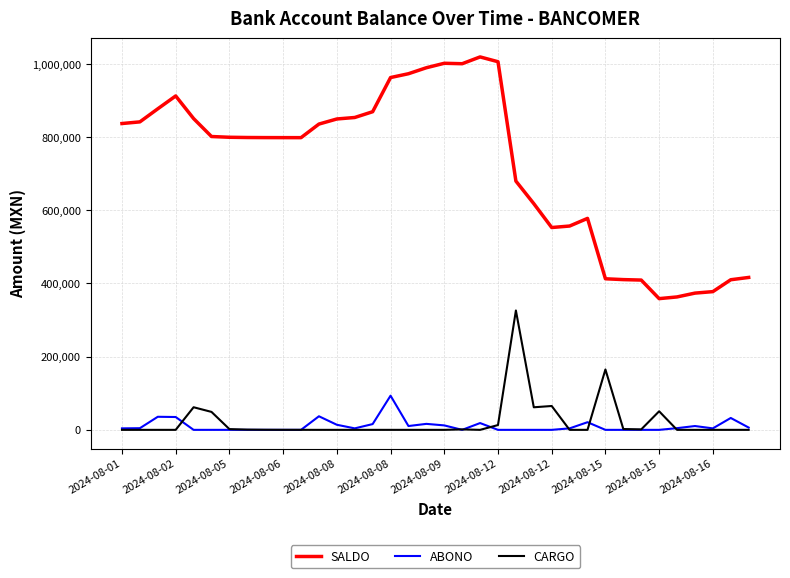

What is the maximum value for SALDO?

1019013.4